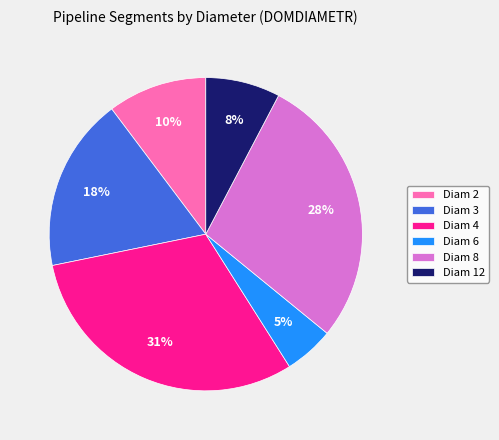

Is it true that Diam 8 is 28% of the pie?

True